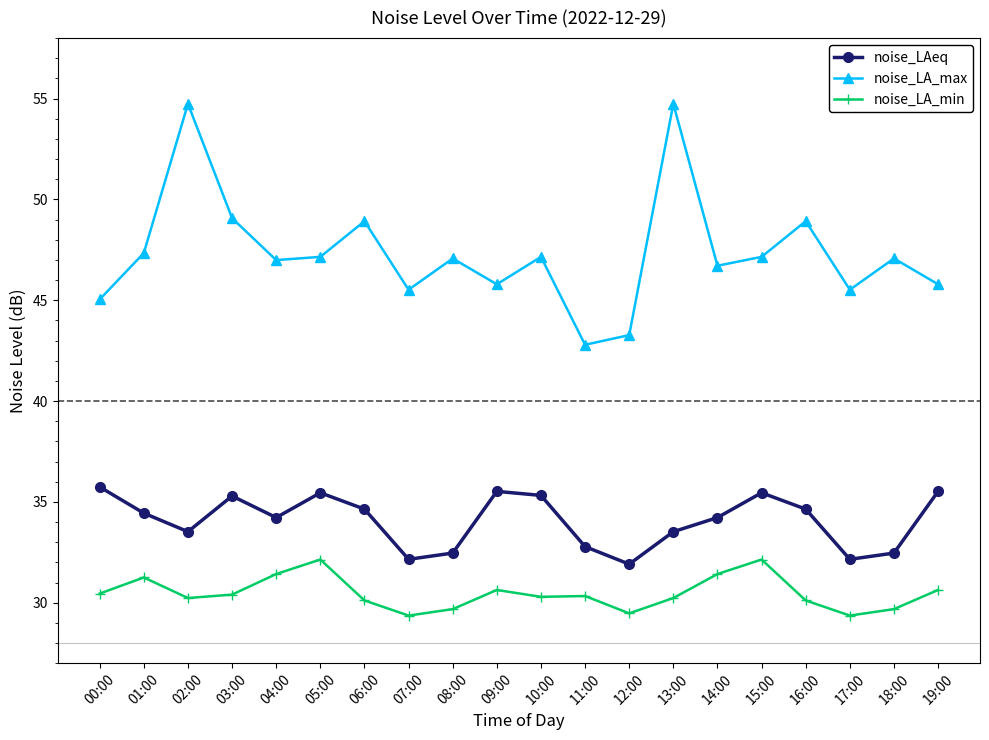

Where is the first local maximum for noise_LA_min?

01:00